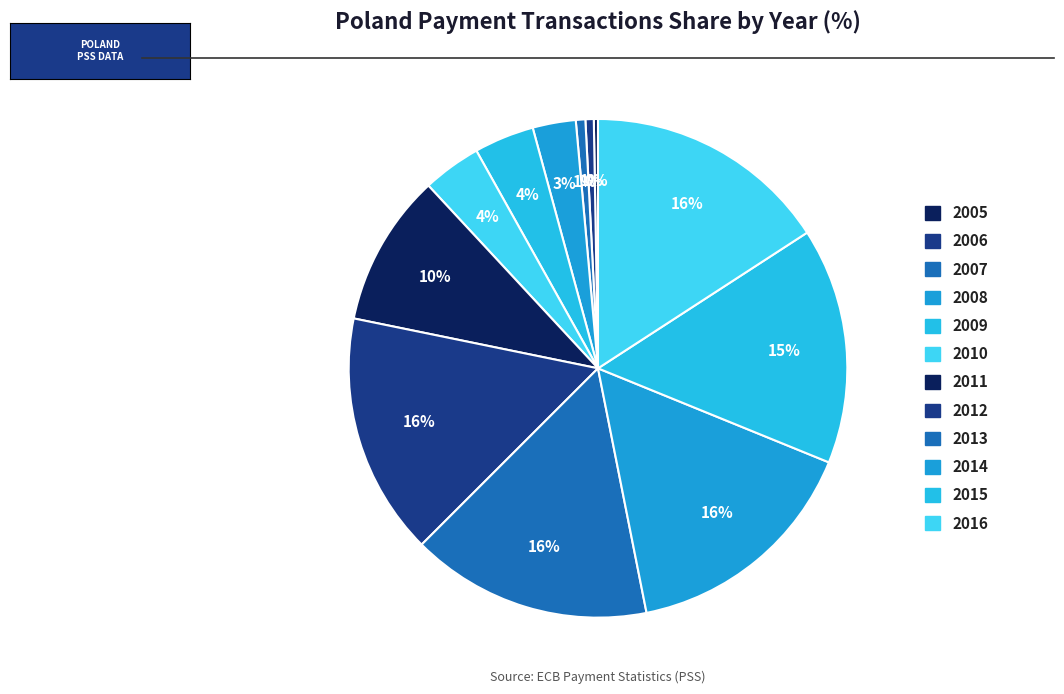

To the nearest percent, what portion does 2011 represent?

10%